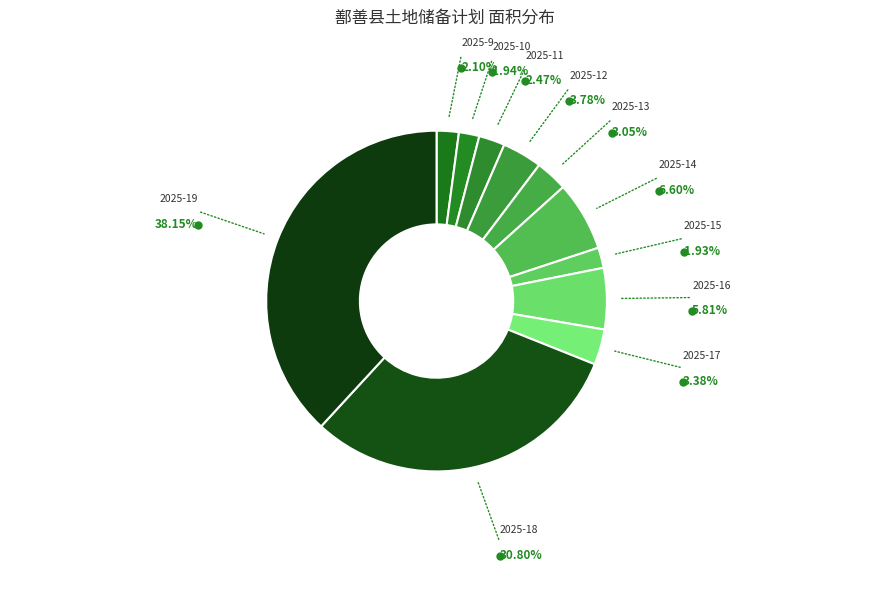

Do 2025-18 and 2025-16 together represent more than half of the pie?

No